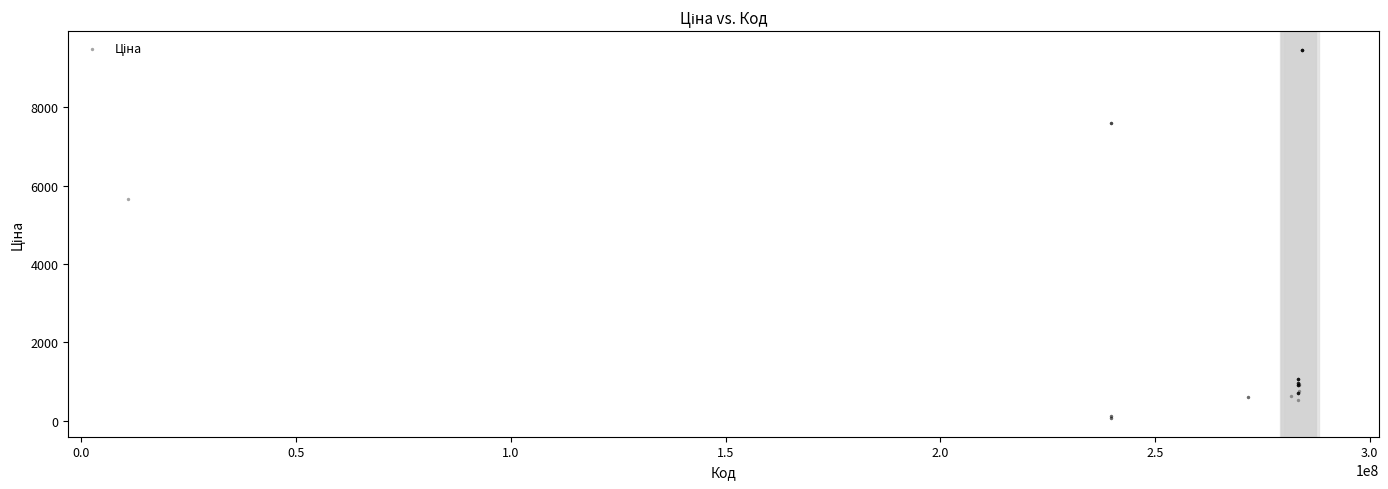

What Y value in the scatter plot is closest to 4768?

5673.8